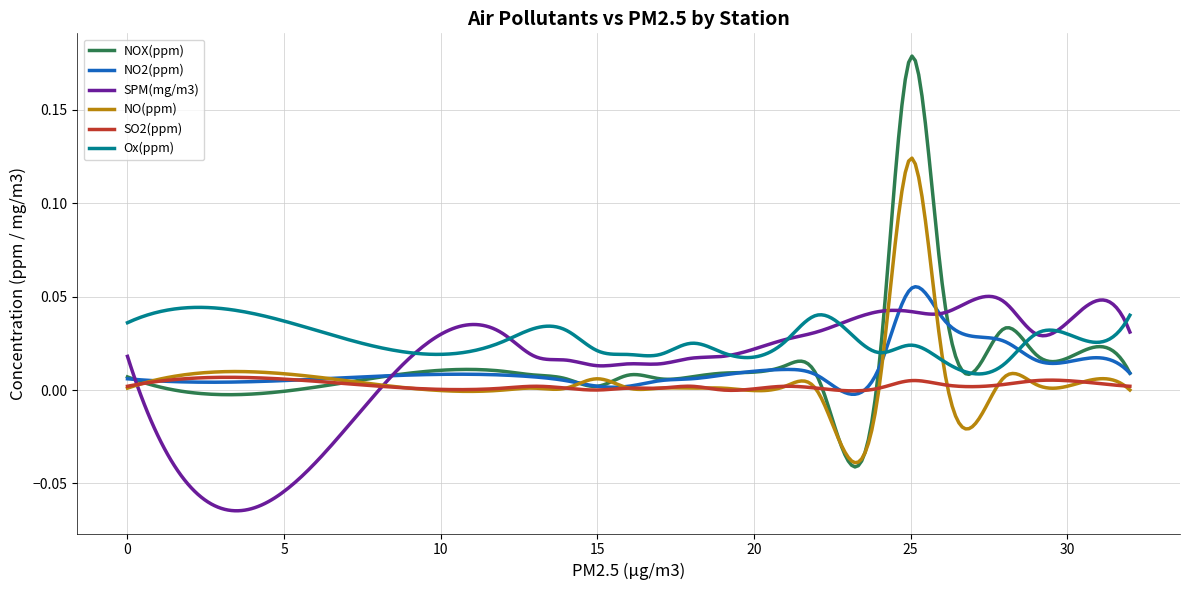

True or false: SO2(ppm) and Ox(ppm) intersect in this chart.

False